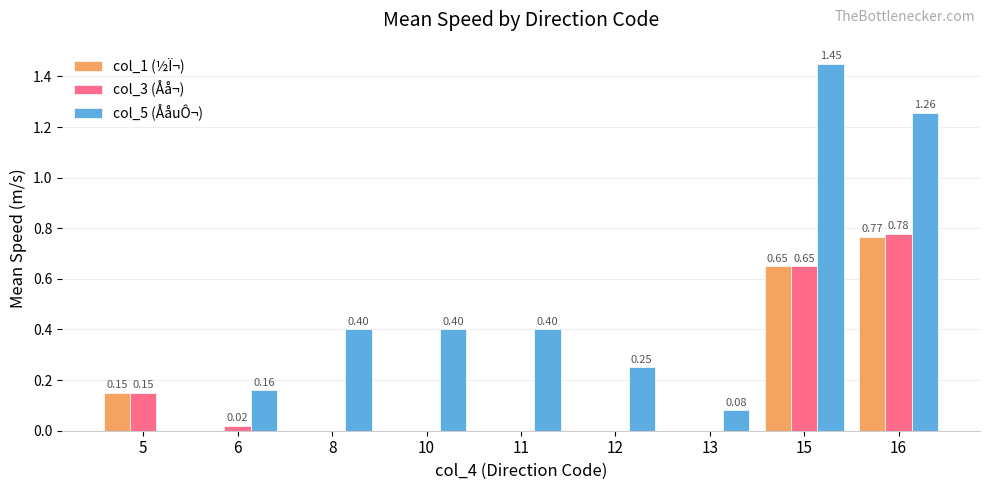

At which category is the sum across all series the highest?

16